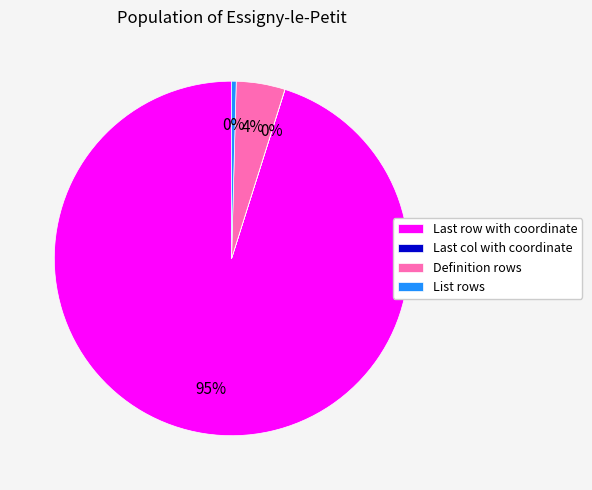

Is it true that List rows is 0% of the pie?

True